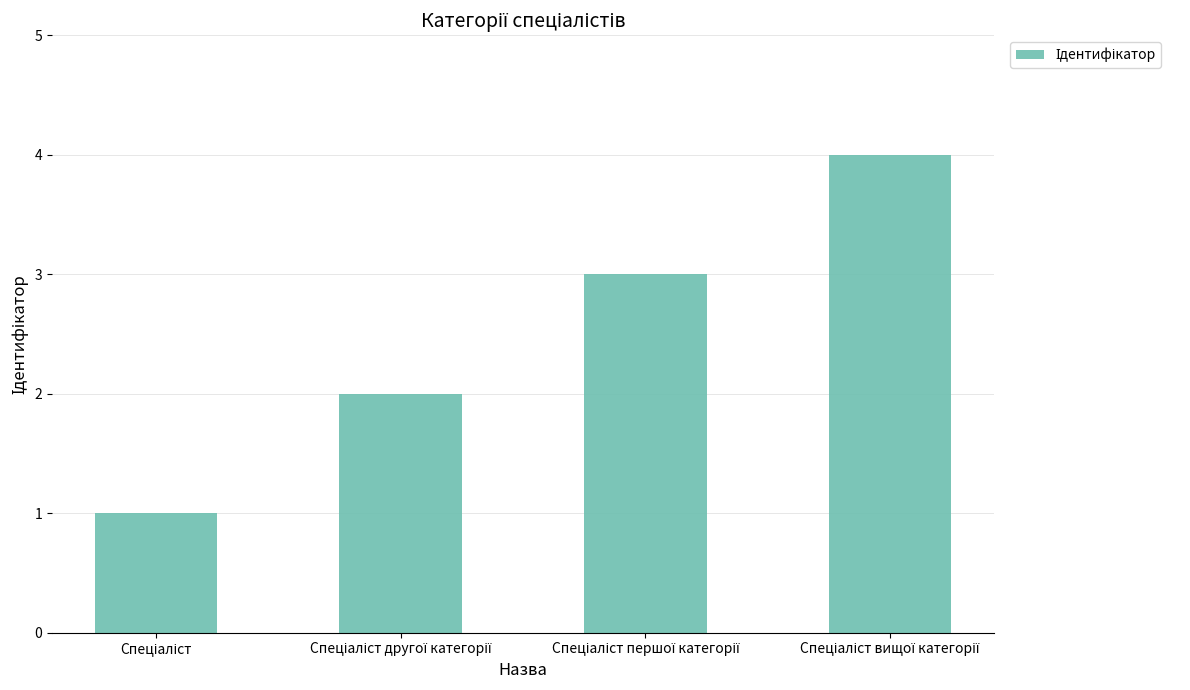

What is the greatest value displayed?

4